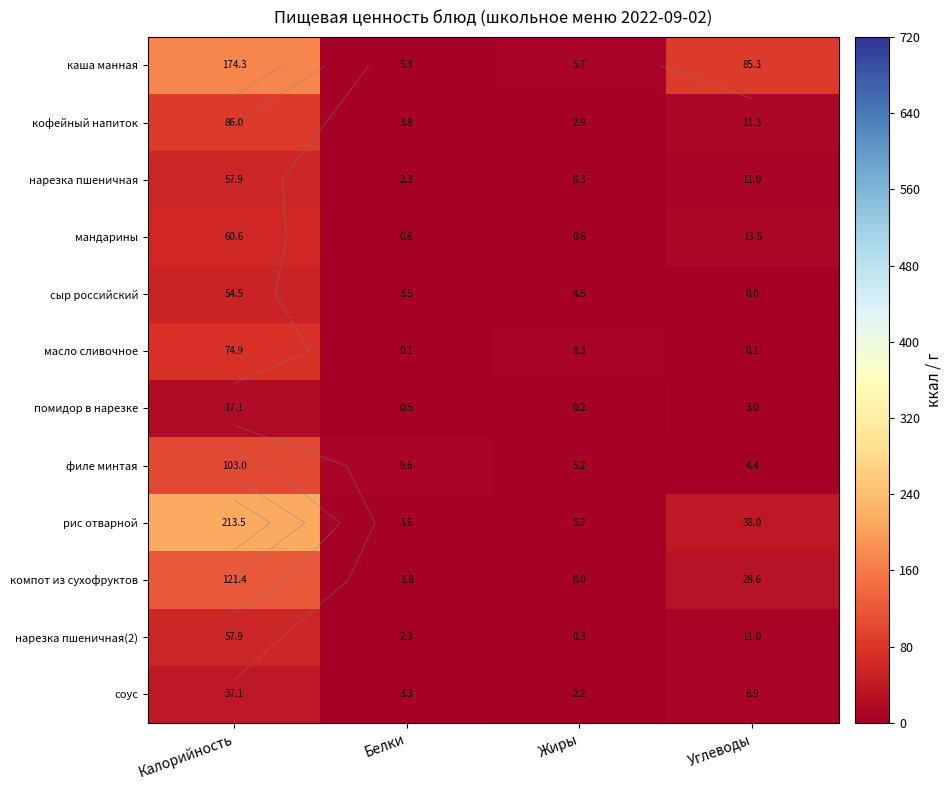

Which series has the largest total across all categories?

каша манная